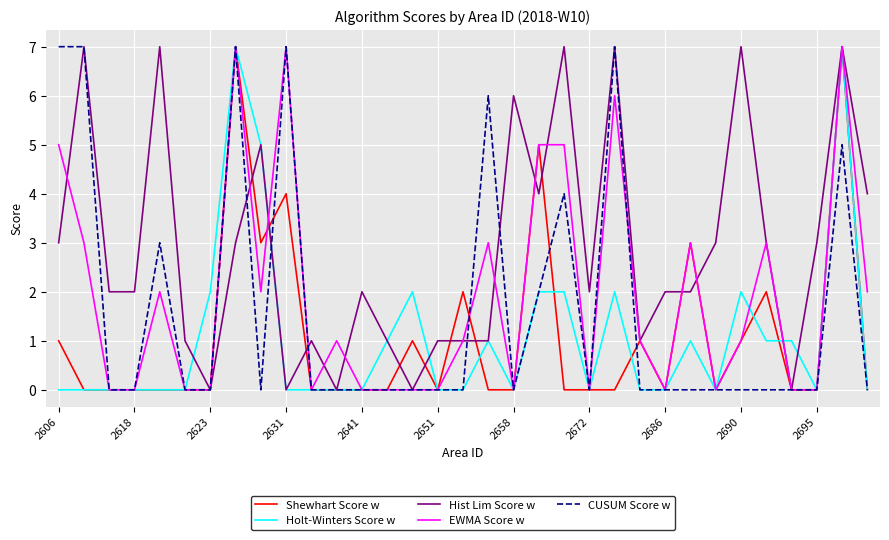

How many lines are shown in the chart?

5